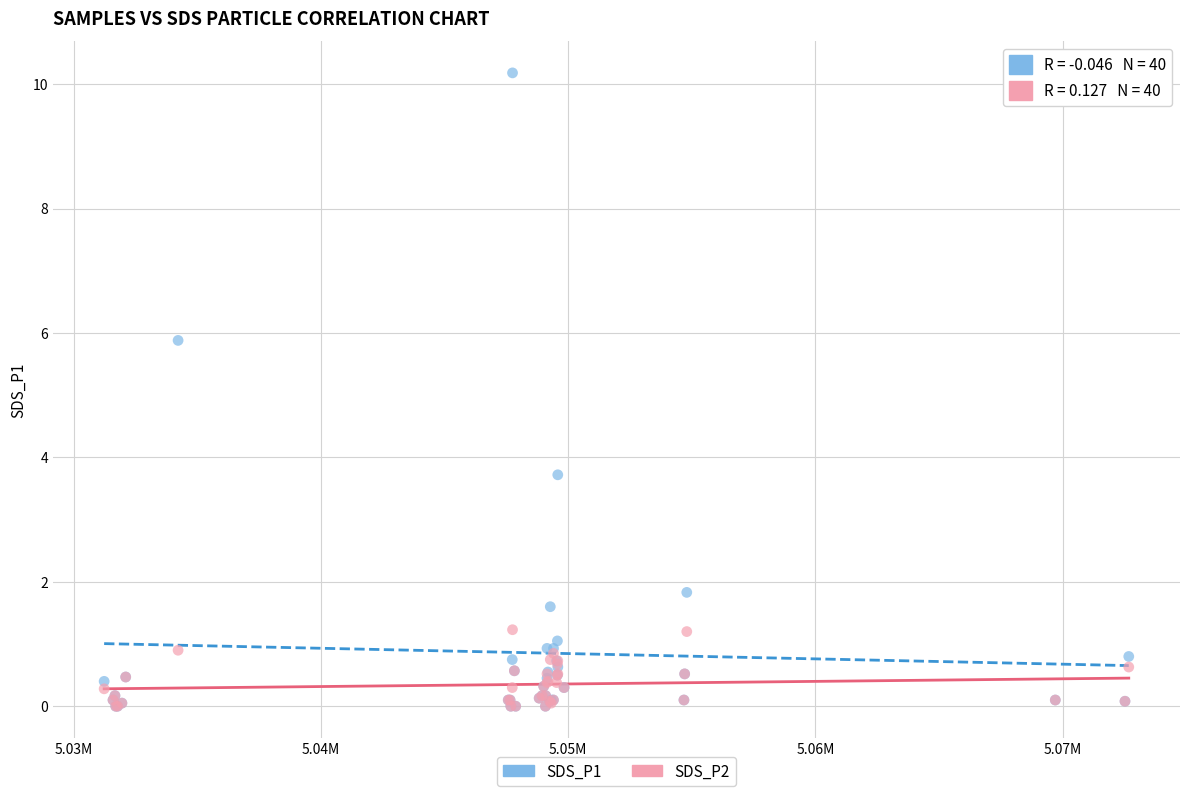

Which series contains the highest Y value?

SDS_P1